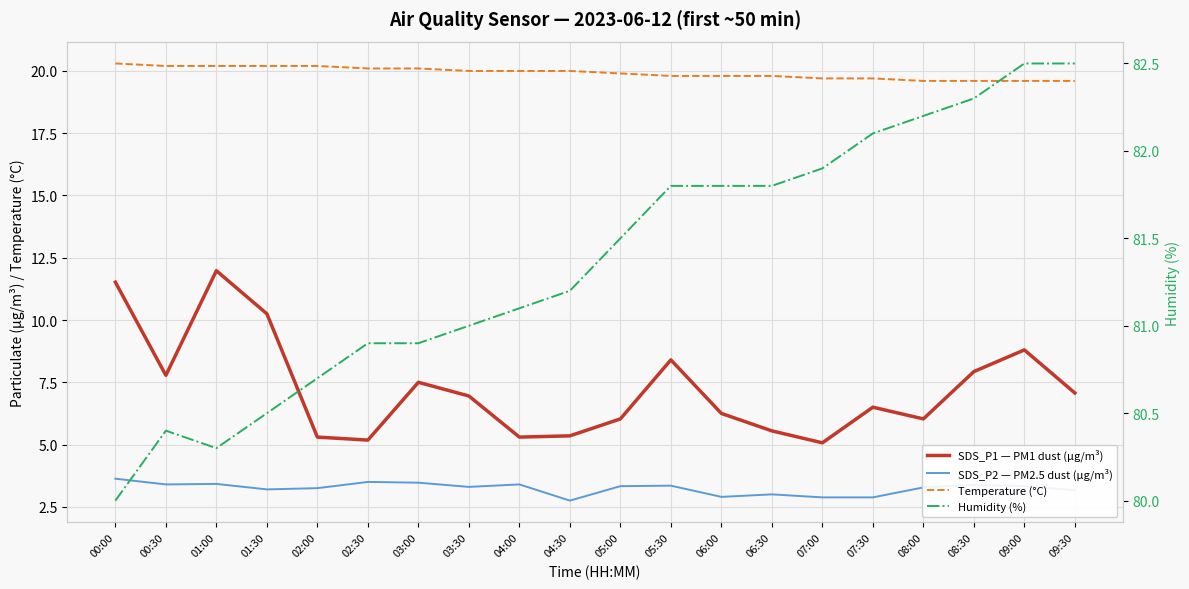

How many series are shown in this chart?

4